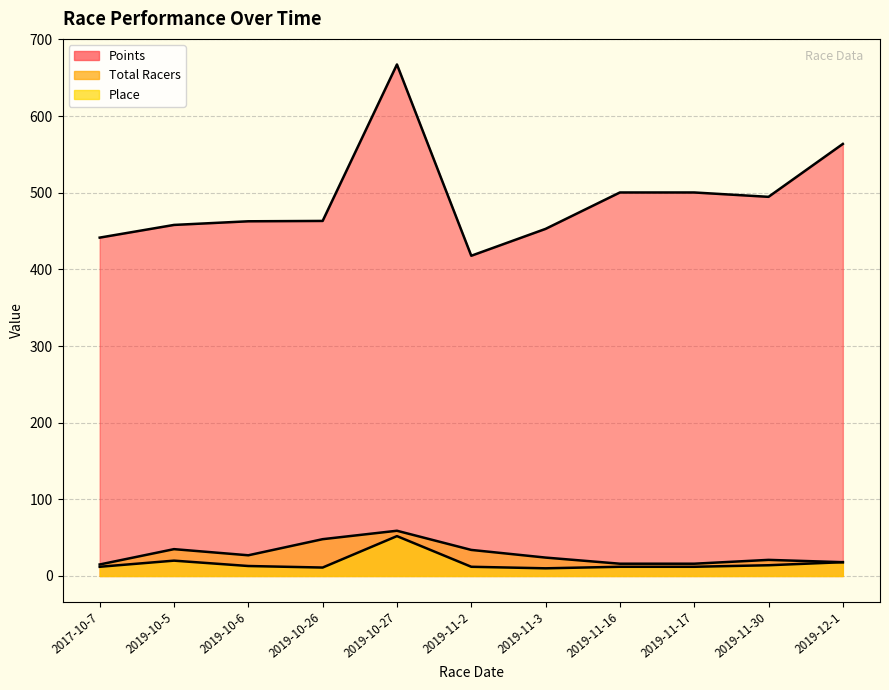

What position from the right is 2019-10-26?

8